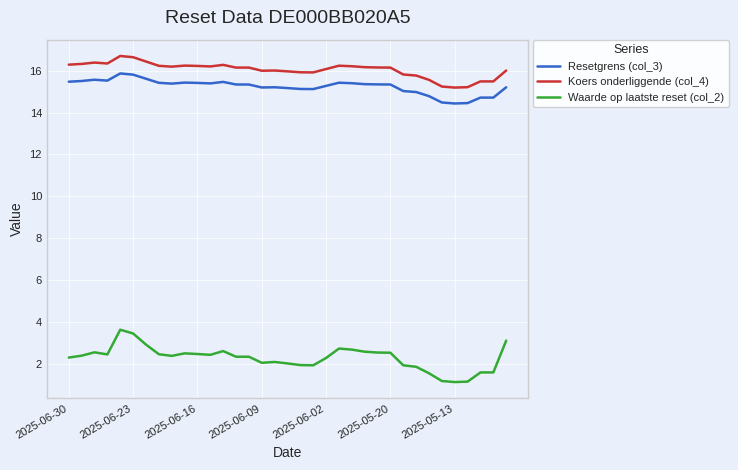

What is the lowest value of the Resetgrens (col_3) series?

14.4